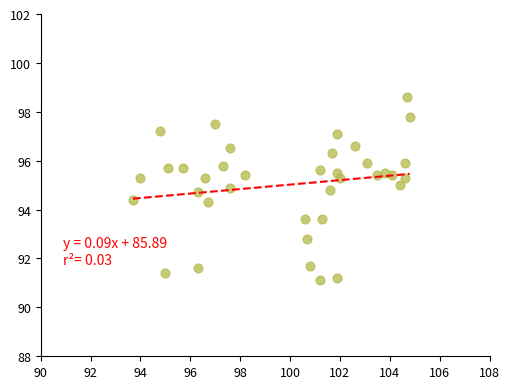

What is the range of X values (max minus min)?

11.1